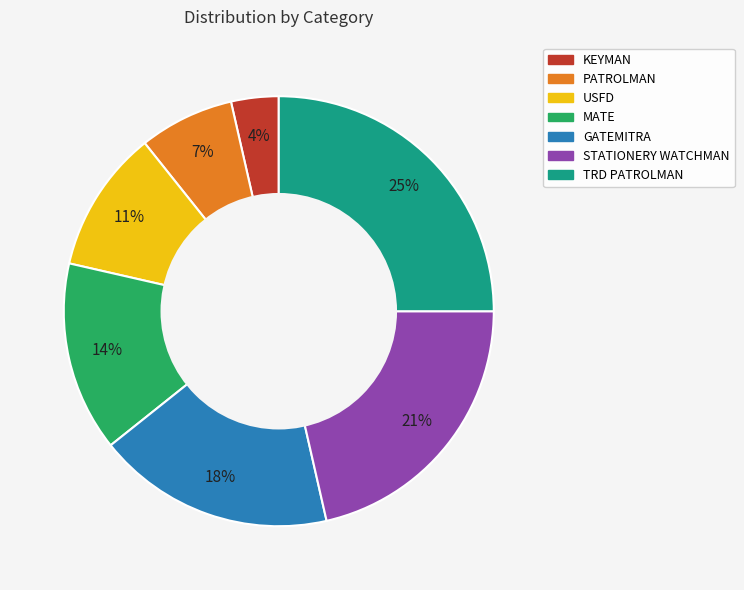

Approximately how many times larger is the value at USFD compared to GATEMITRA?

0.6